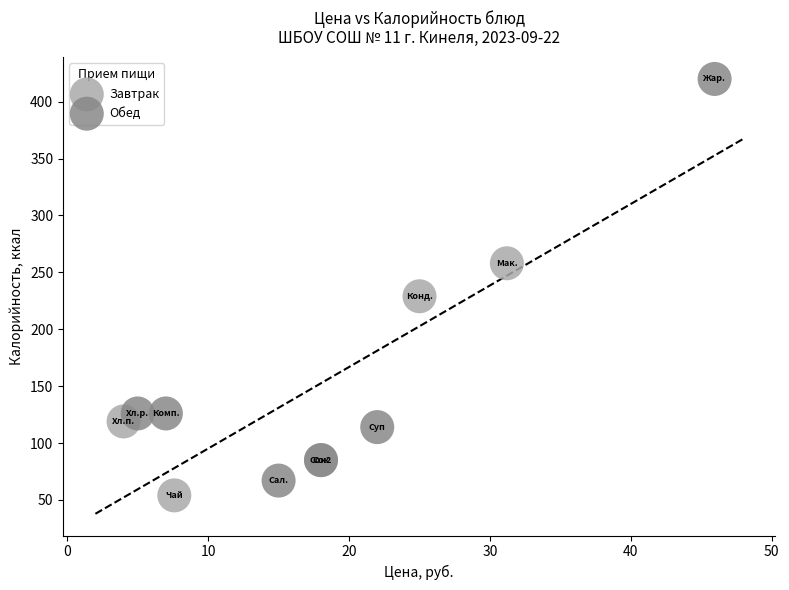

Which series contains the highest Y value?

Обед